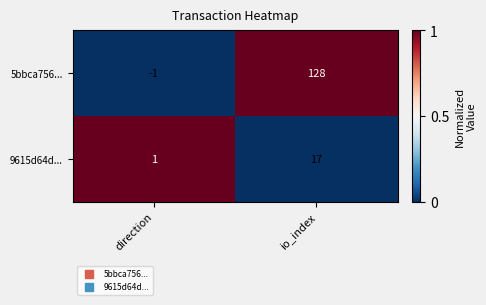

At which category is the sum across all series the highest?

io_index